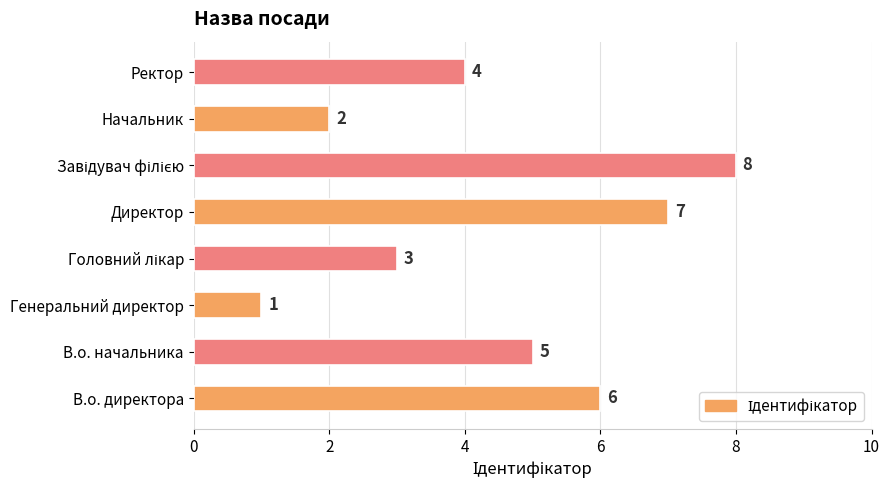

Count the number of data series in this chart.

1